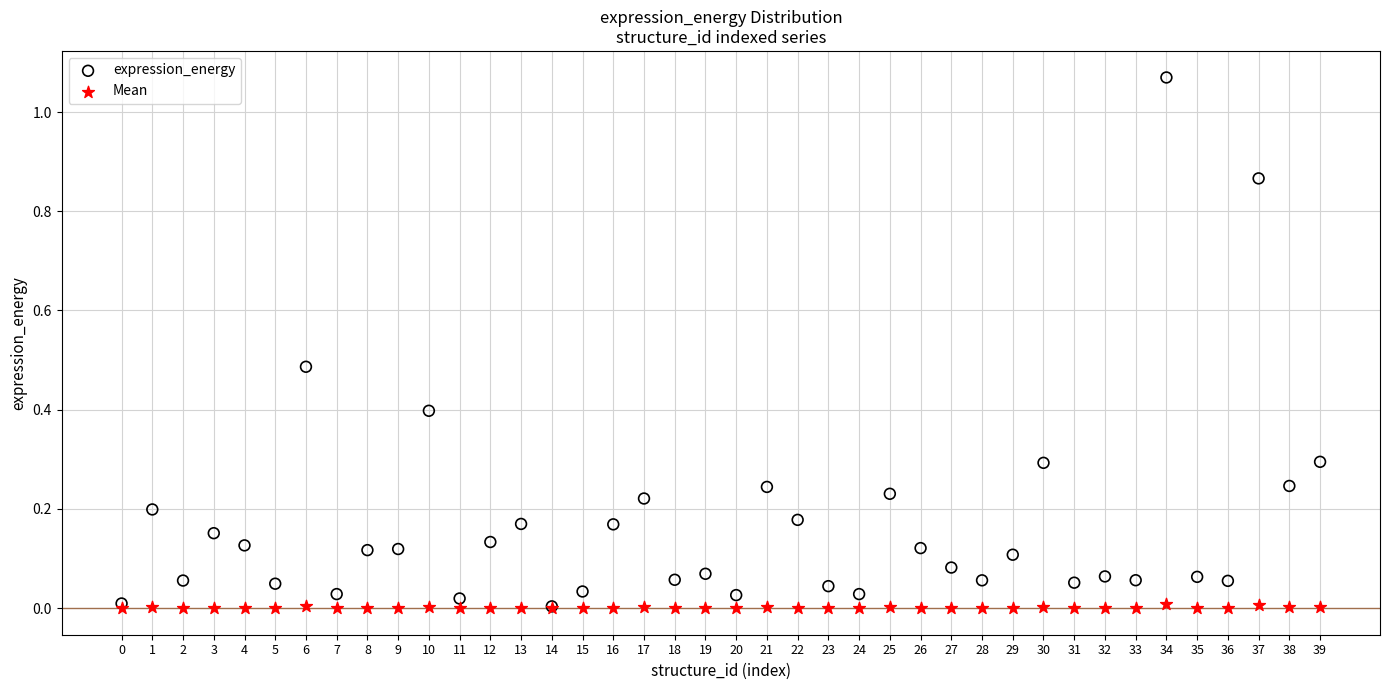

What are all the series names shown in the legend?

expression_energy, Mean